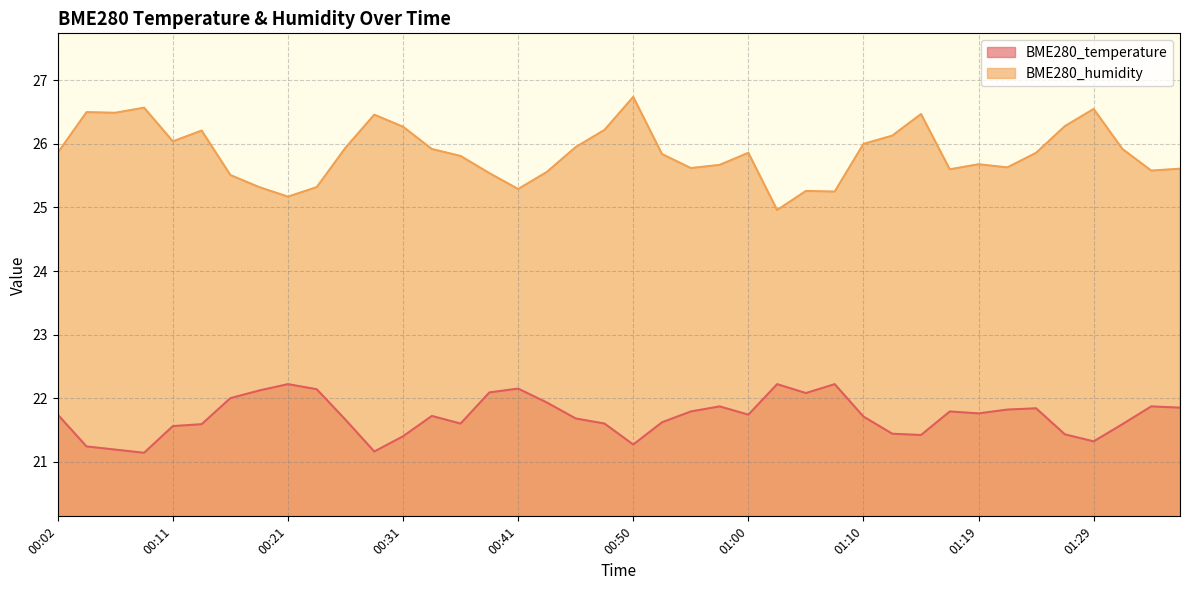

Which has a higher value, 00:31 or 00:24?

00:24